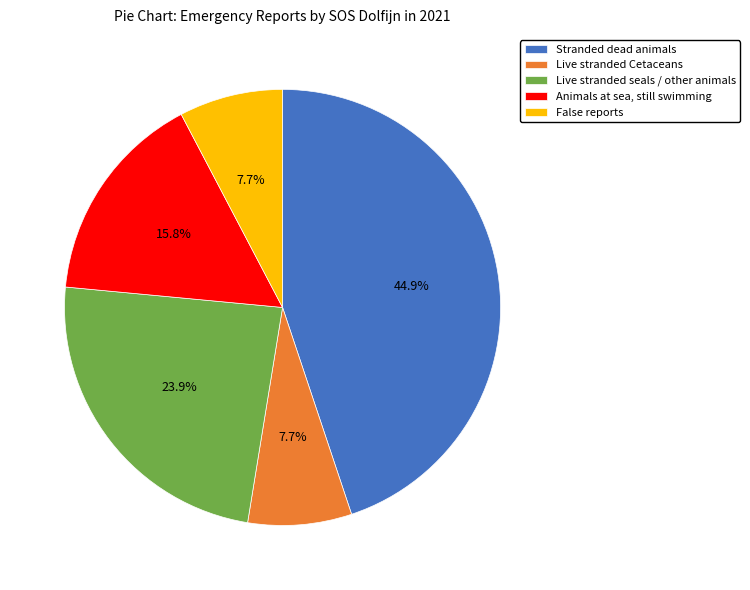

Which slice is the largest?

Stranded dead animals